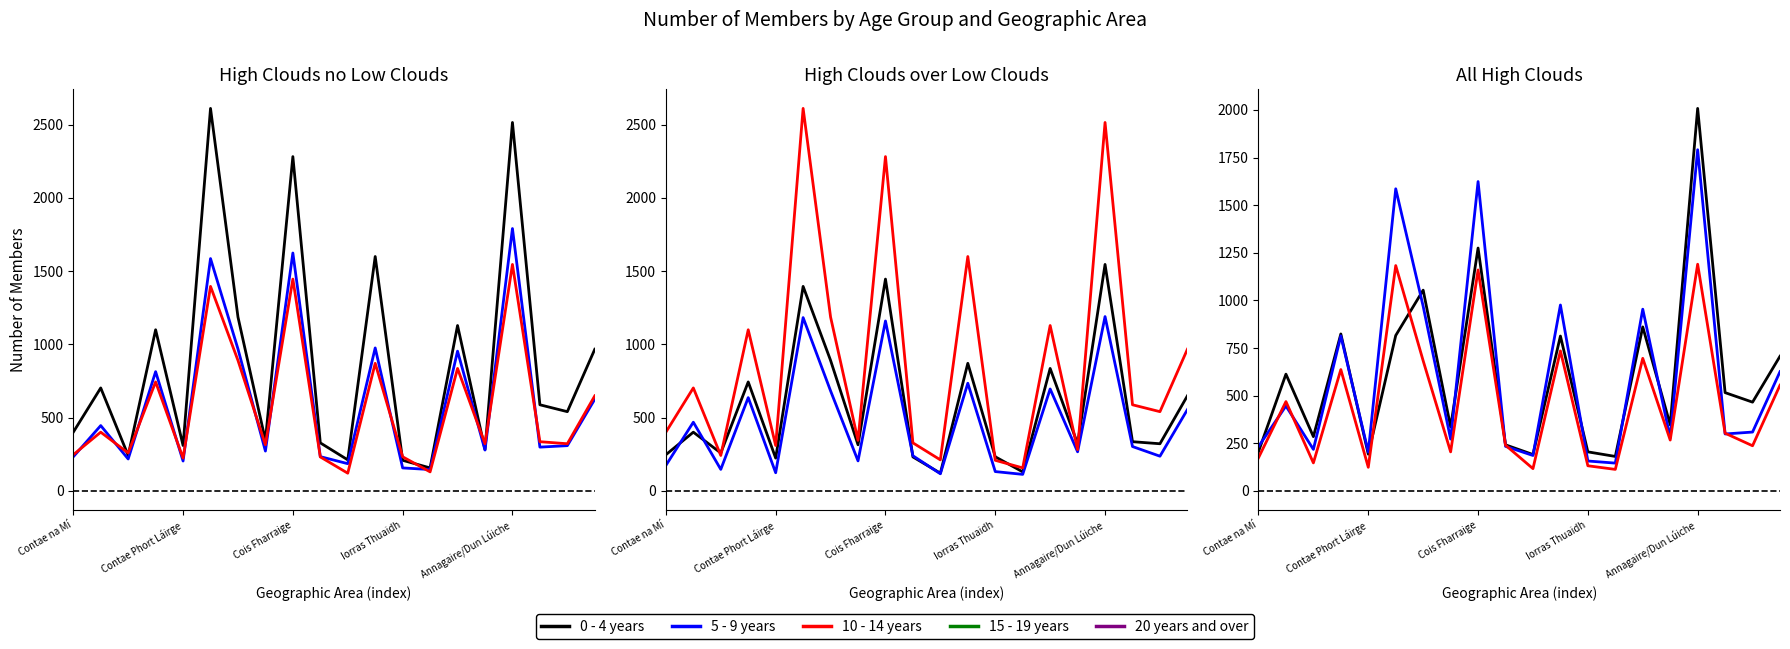

Between 10 and 15, which is larger?

15